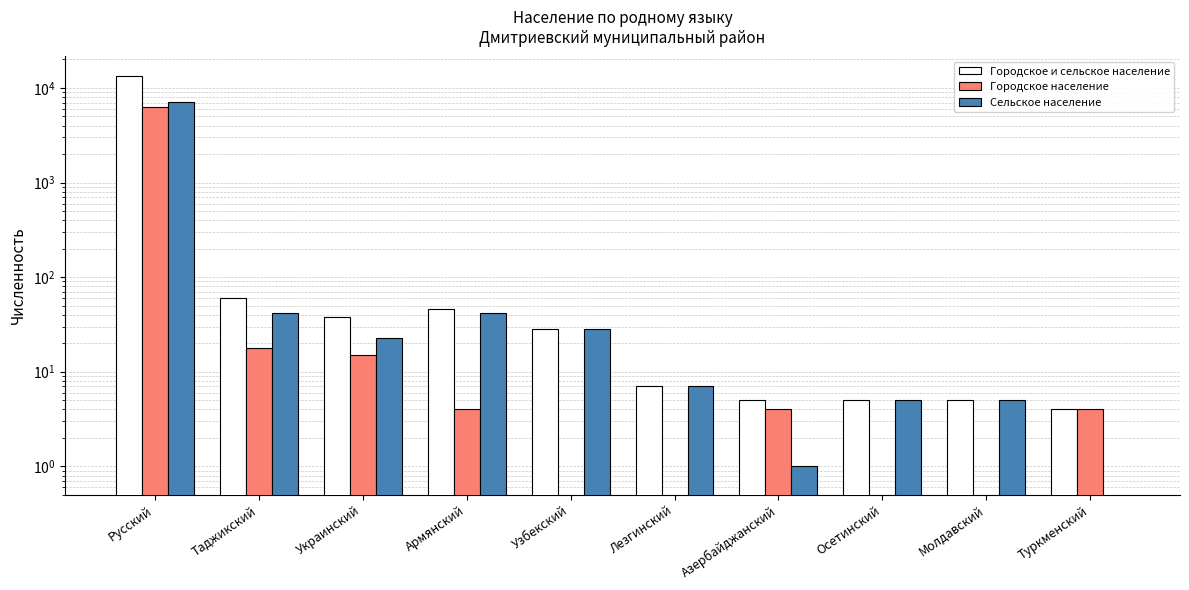

Rank the categories by Городское и сельское население value from highest to lowest.

Русский, Таджикский, Армянский, Украинский, Узбекский, Лезгинский, Азербайджанский, Осетинский, Молдавский, Туркменский